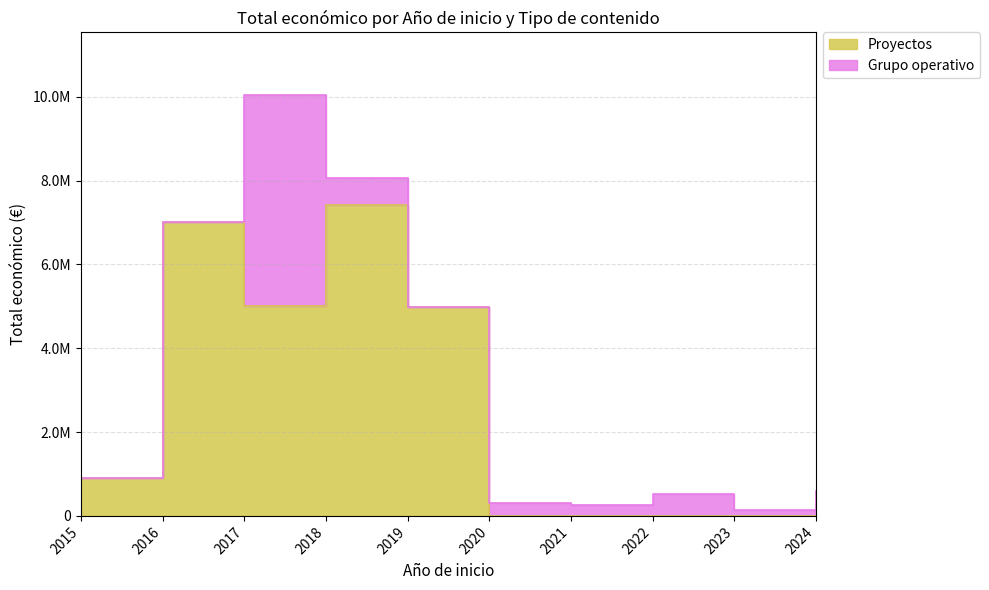

True or false: there are more than 1 points higher than both neighbors.

True